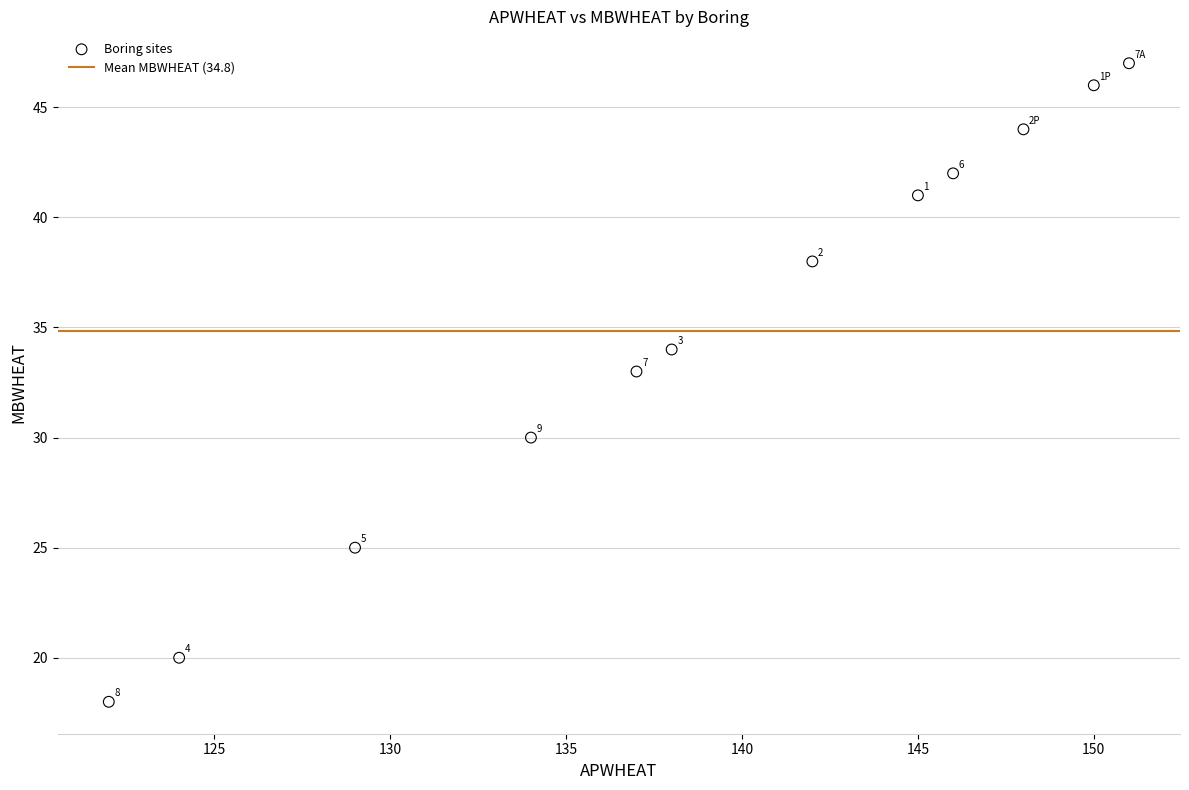

What is the average Y value?

35